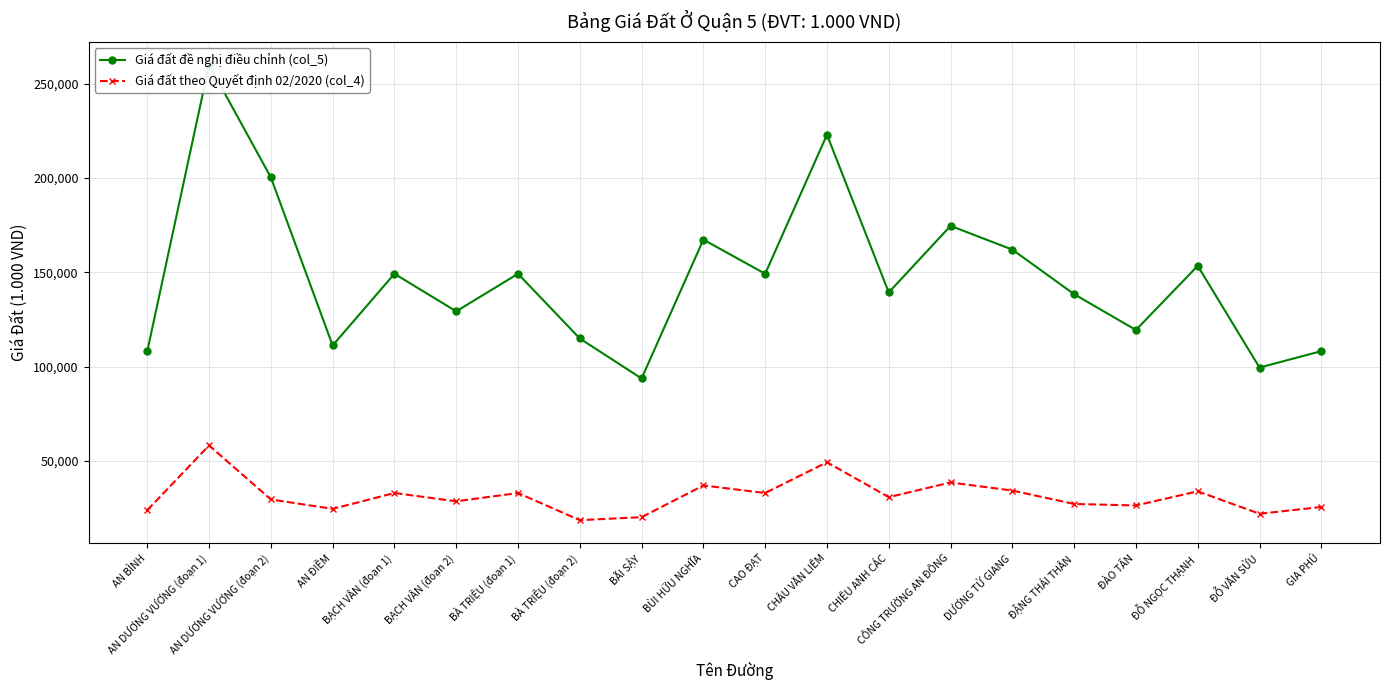

Reading left to right, extract all data points from this chart.

Giá đất đề nghị điều chỉnh (col_5): 108100	260000	200300	111200	149200	129300	149200	114900	93700	167300	149200	222900	139300	174600	162000	138400	119400	153400	99500	108200
Giá đất theo Quyết định 02/2020 (col_4): 23900	58200	29600	24600	33000	28600	33000	18600	20200	37000	33000	49300	30800	38600	34300	27200	26400	33900	22000	25600